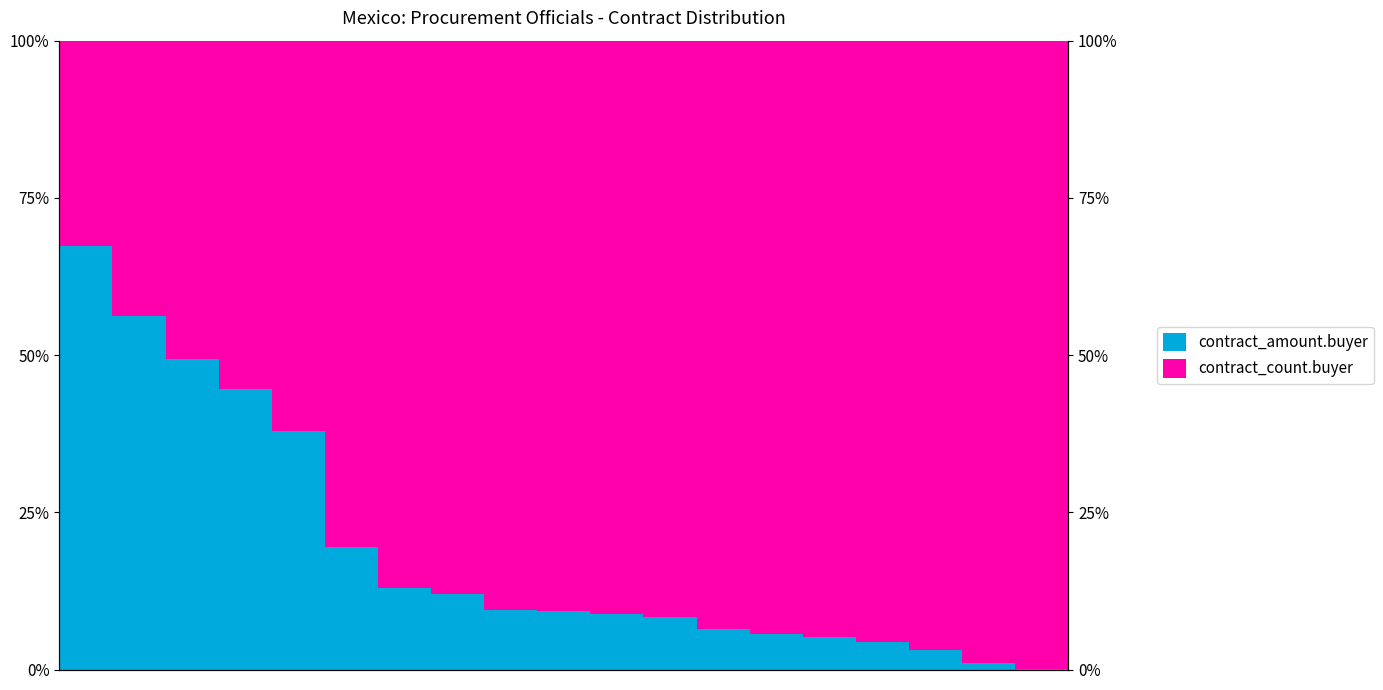

Count the number of categories in the chart.

19